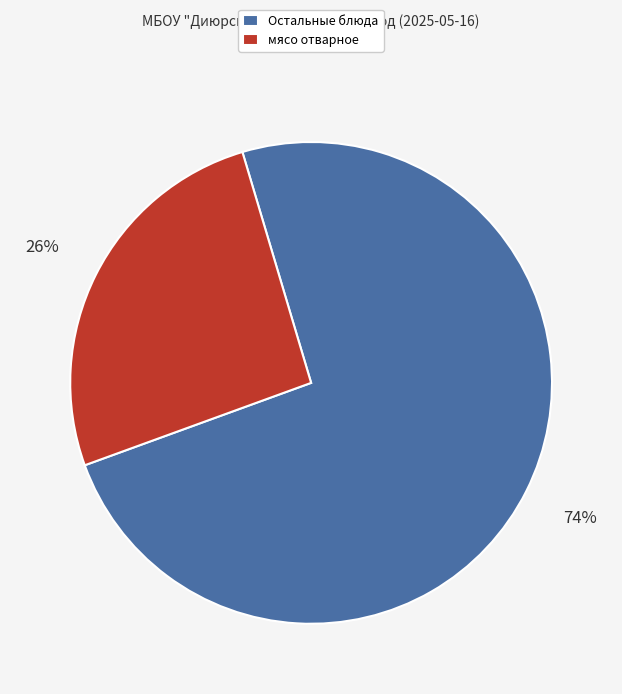

Is the sum of мясо отварное and Остальные блюда greater than half?

Yes